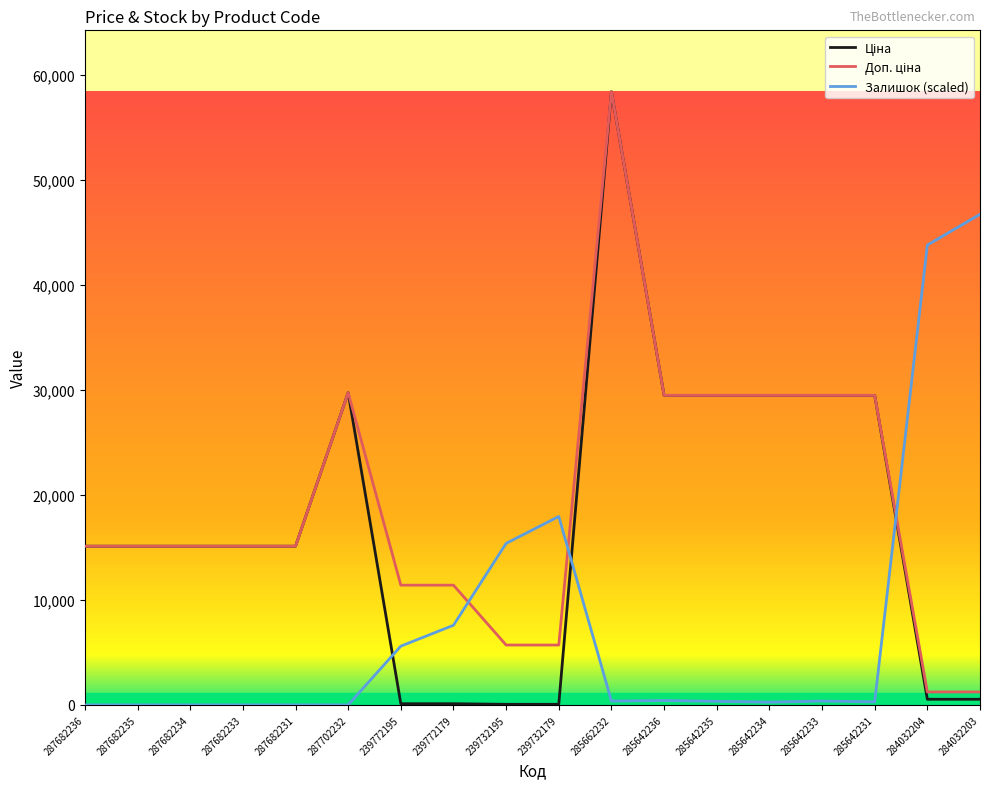

At which category is the sum across all series the highest?

285662232